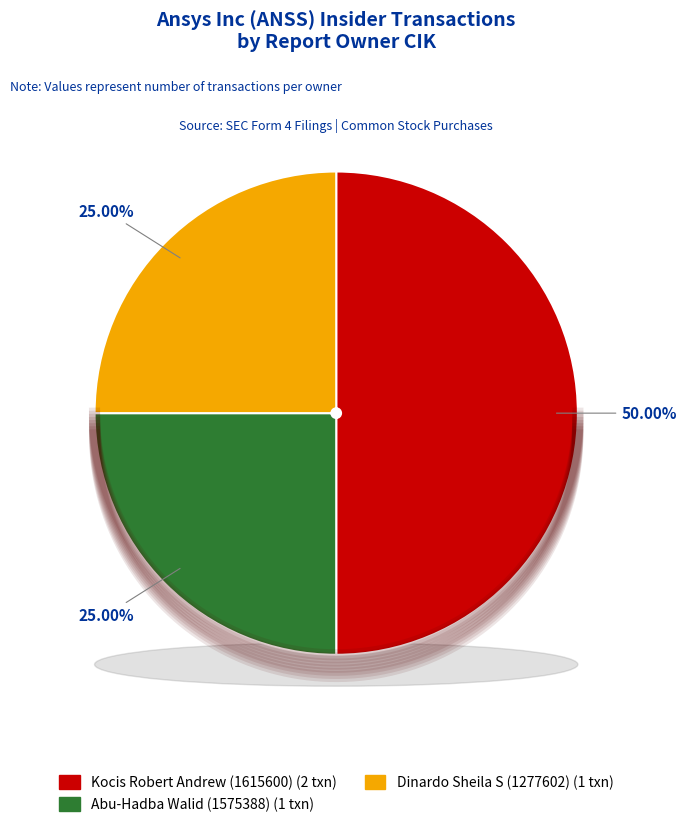

Which slice is the largest?

1615600